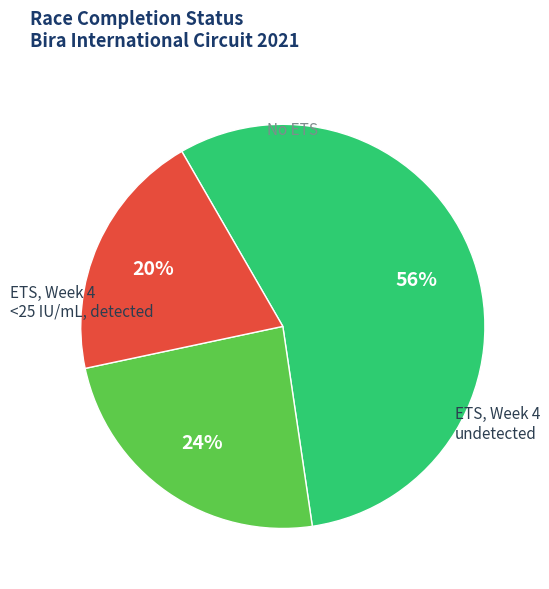

To the nearest percent, what is the average slice percentage?

33%